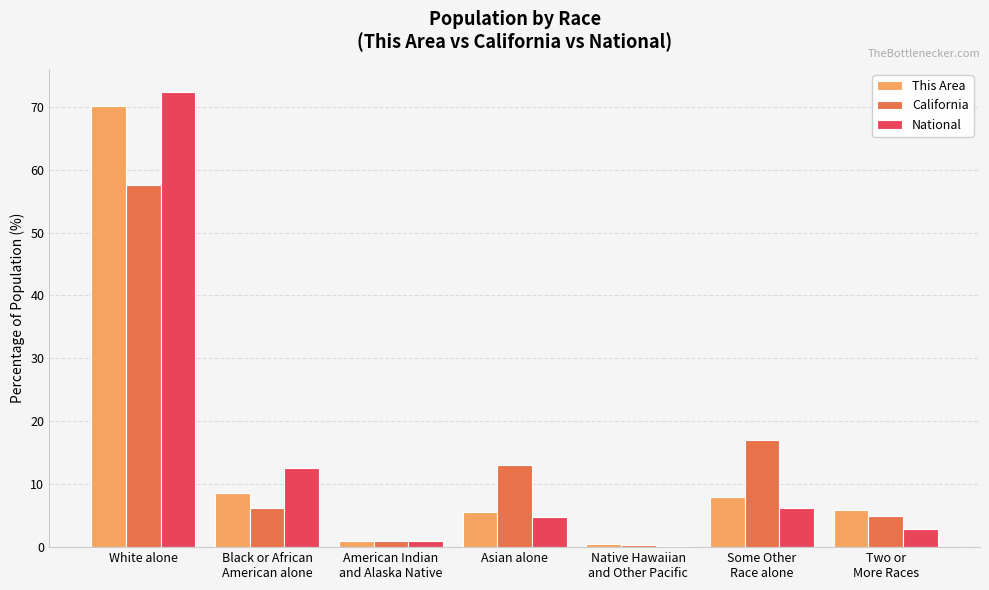

True or false: California has a value of 13.0 at Asian alone.

True